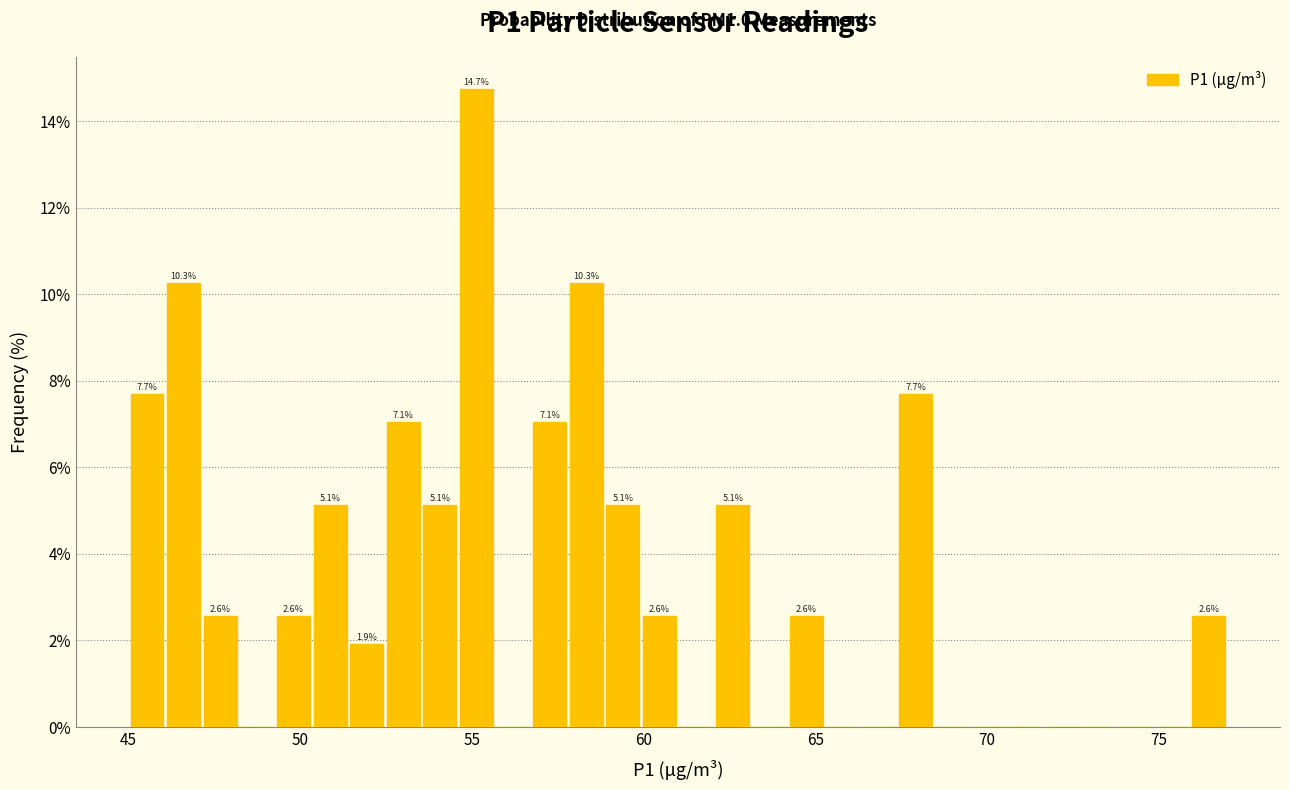

Around what value on the x-axis is the tallest bar? Give the approximate position of its centre, as read against the axis.

55.0